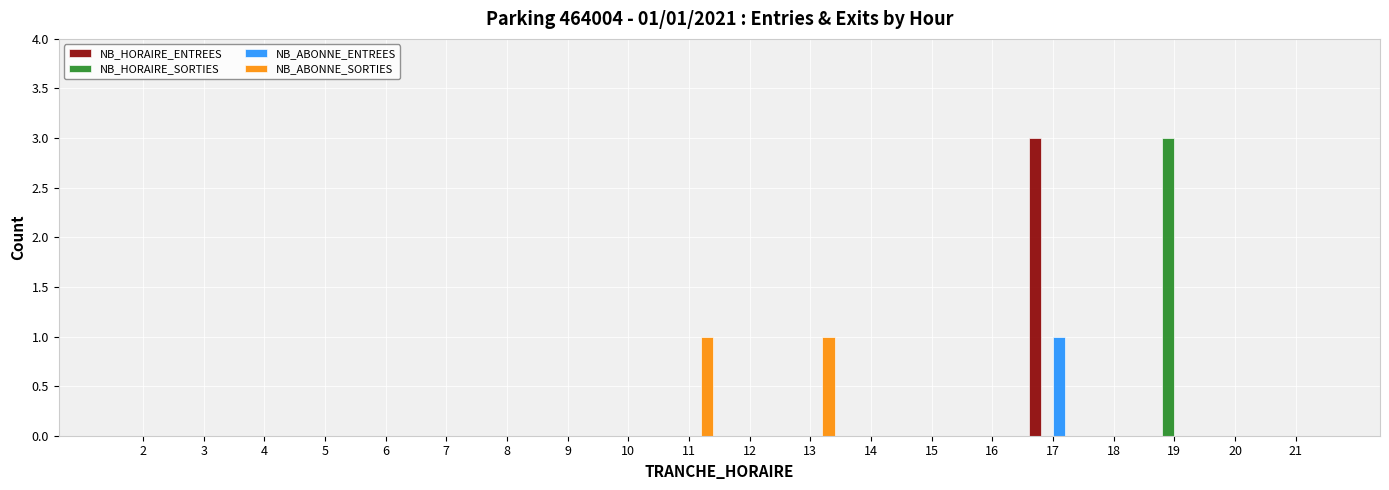

Is it true that NB_ABONNE_SORTIES equals -1 at 20?

False